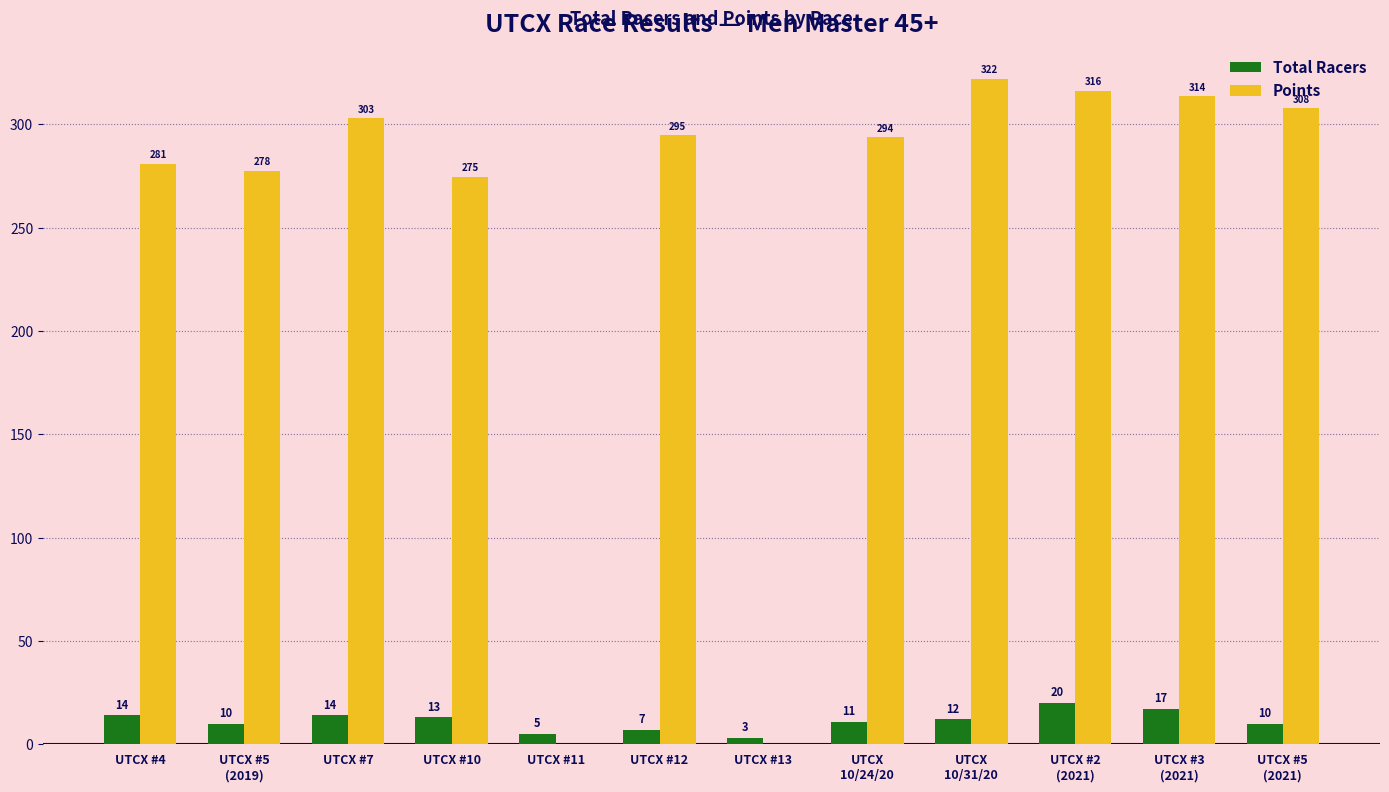

At which label is Points closest to 161?

UTCX #10